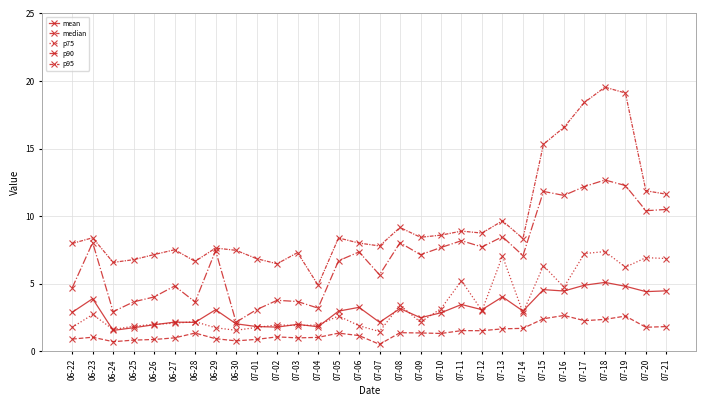

Is this an area chart (filled region under the line)?

No